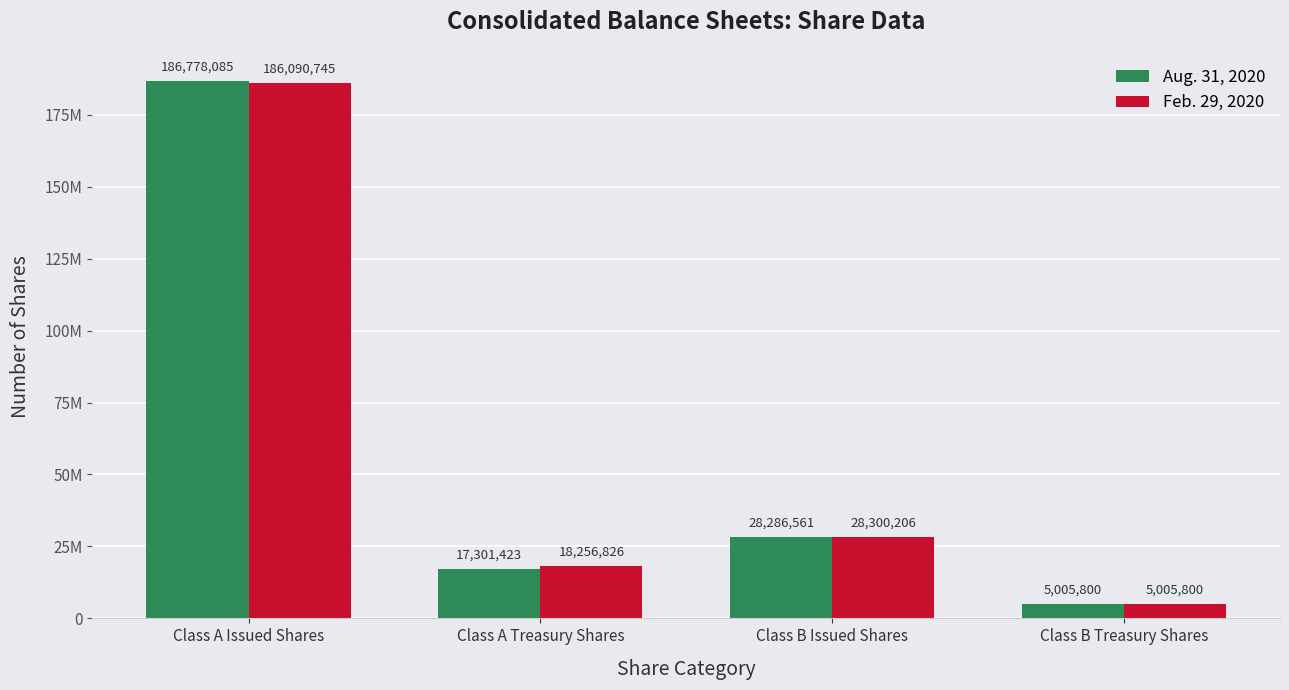

At how many categories does at least one series exceed 165387537?

1